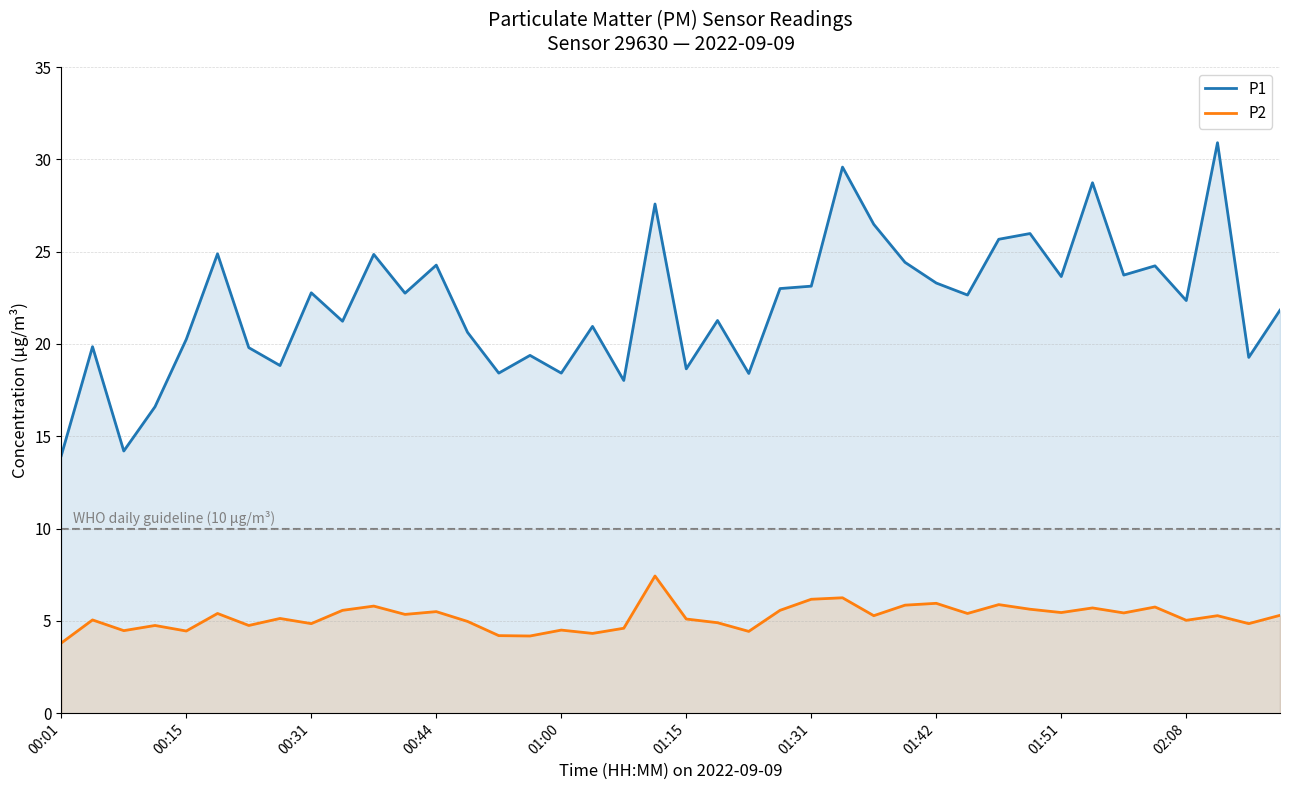

Which series has the widest spread of values?

P1